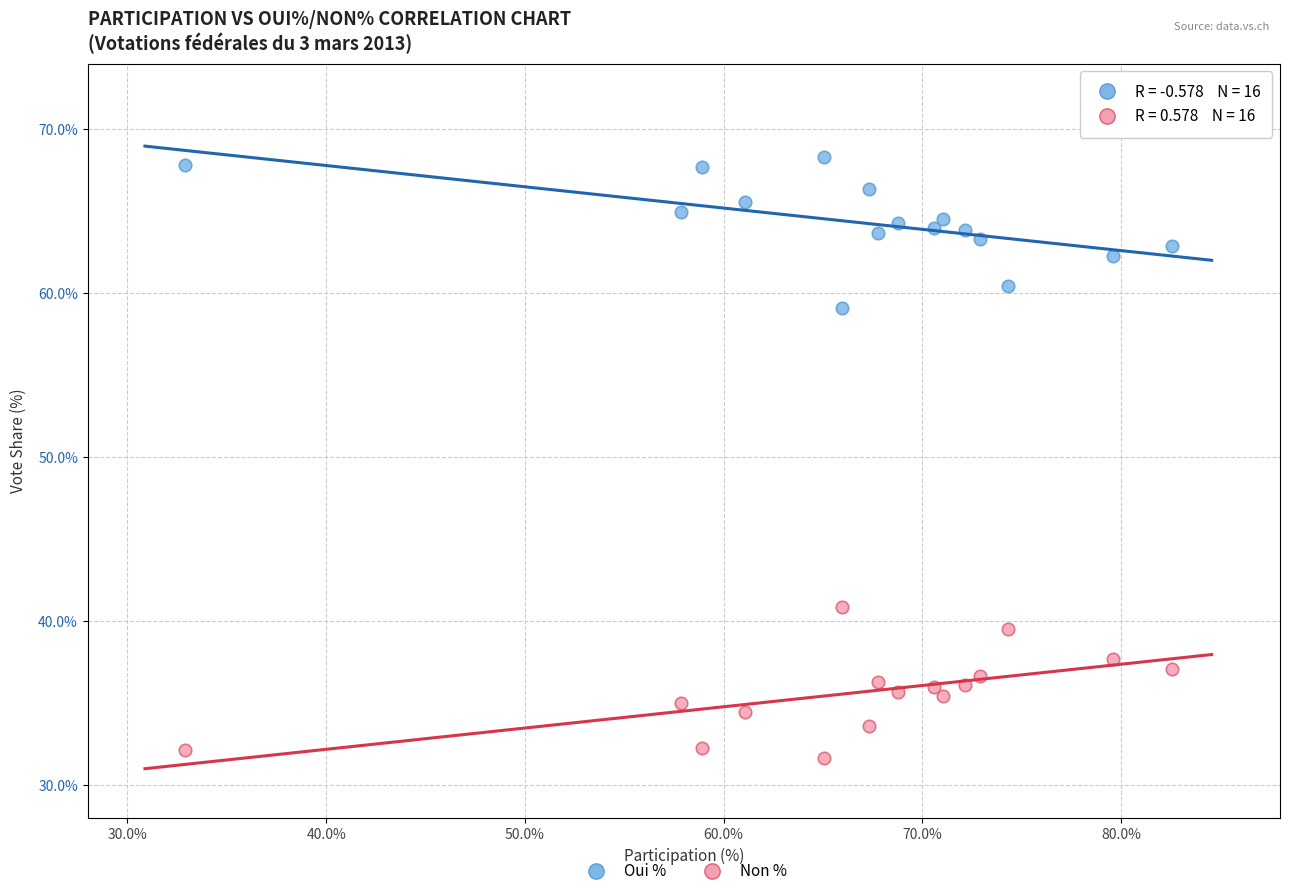

Across all data points, what is the range of X values (max minus min)?

49.7